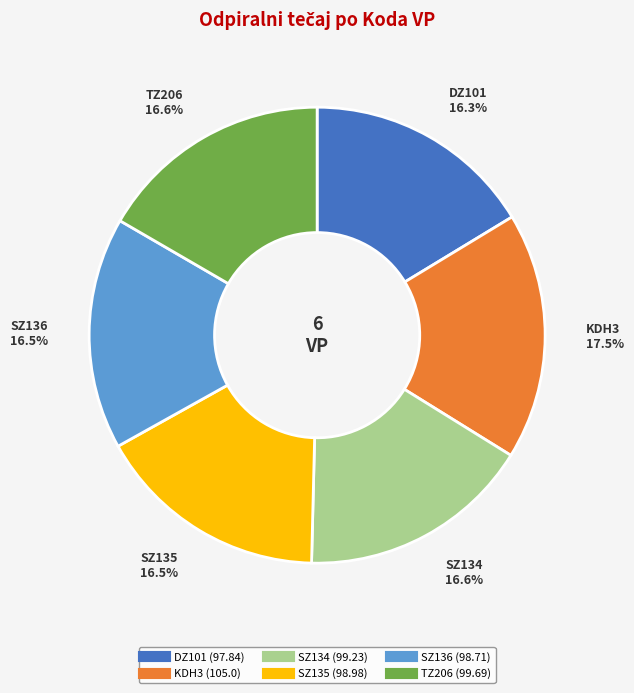

To the nearest percent, what portion does SZ134 represent?

17%